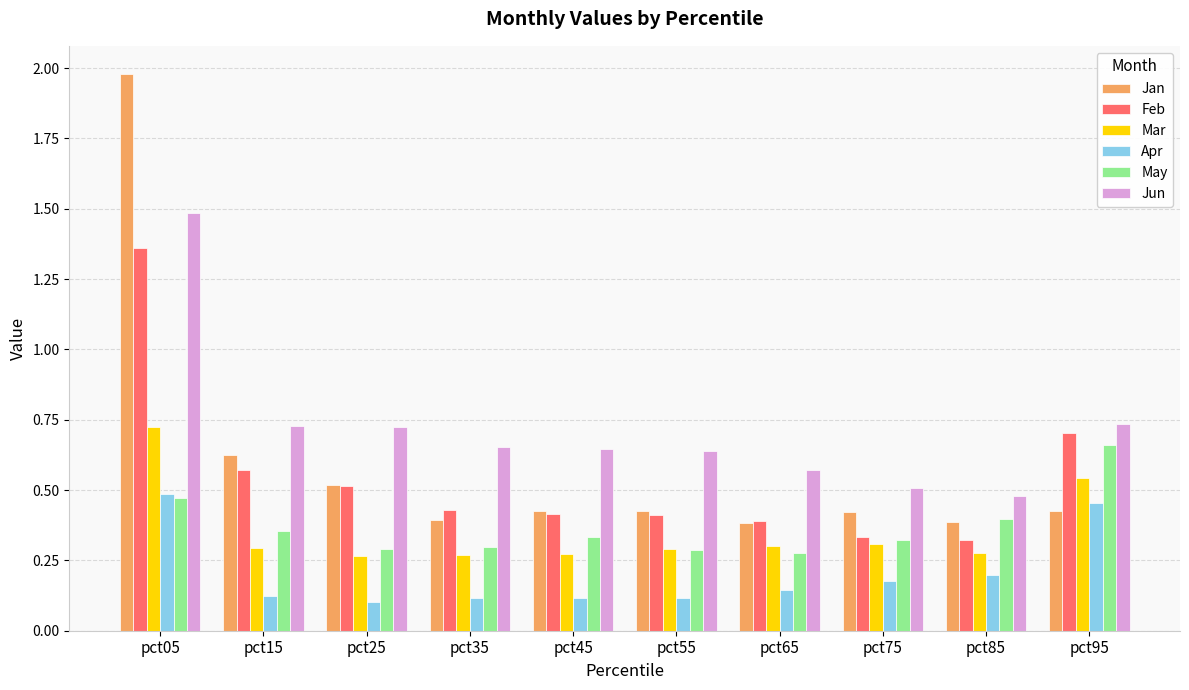

Which series has the largest total across all categories?

Jun